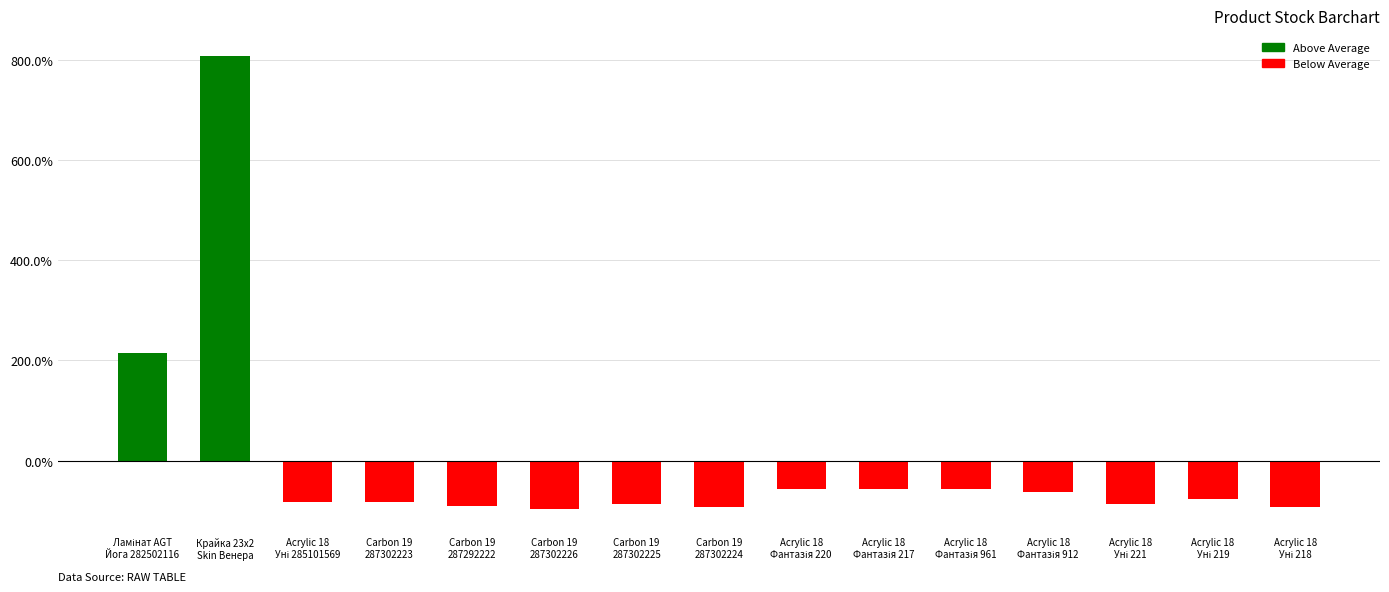

What is the difference between the maximum and minimum values?

905.0